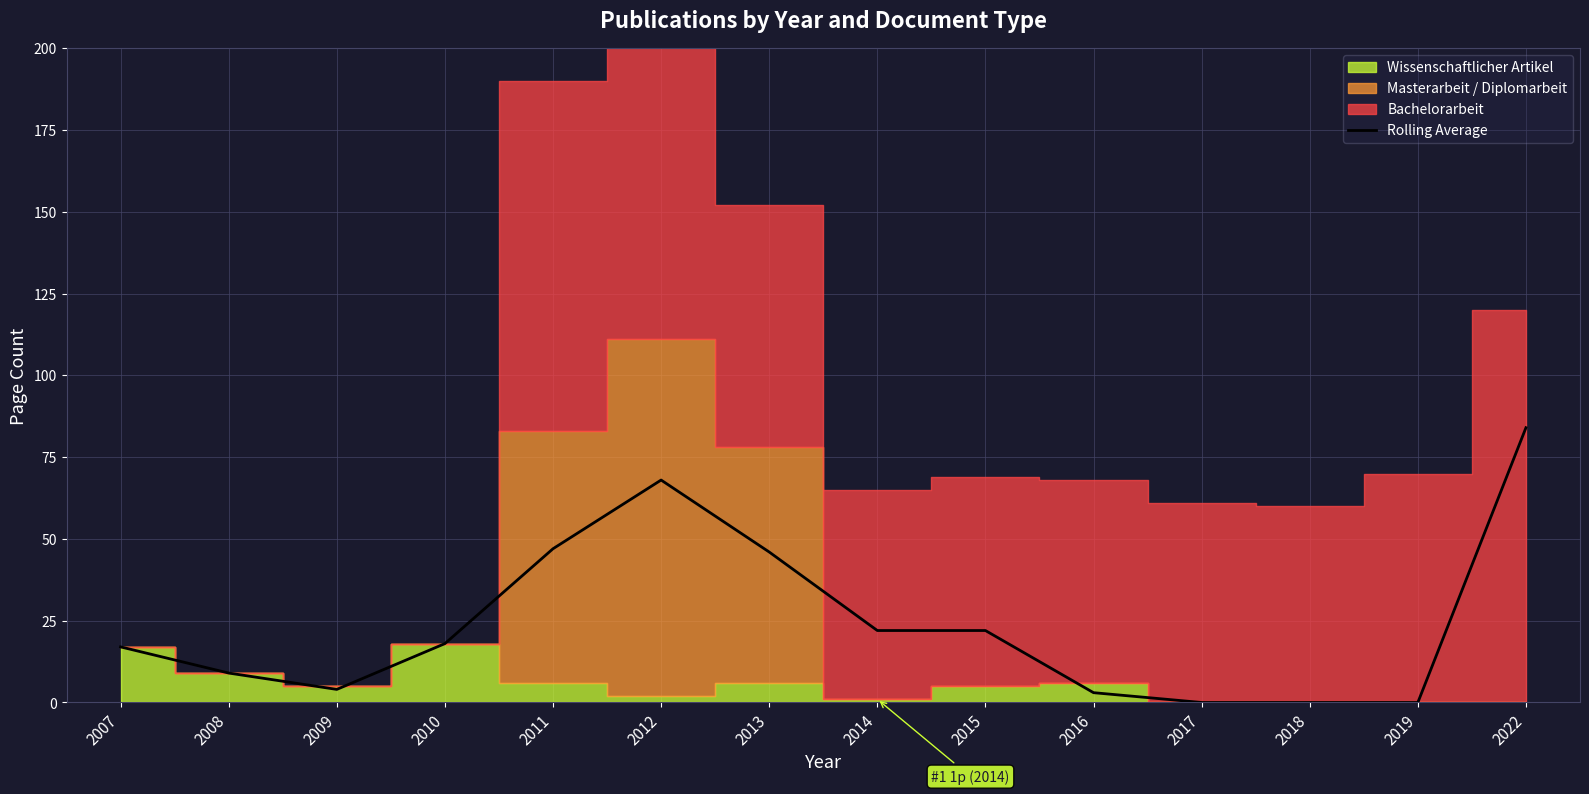

Rank the categories by value from highest to lowest.

2022, 2012, 2011, 2013, 2014, 2015, 2010, 2007, 2008, 2009, 2016, 2017, 2018, 2019